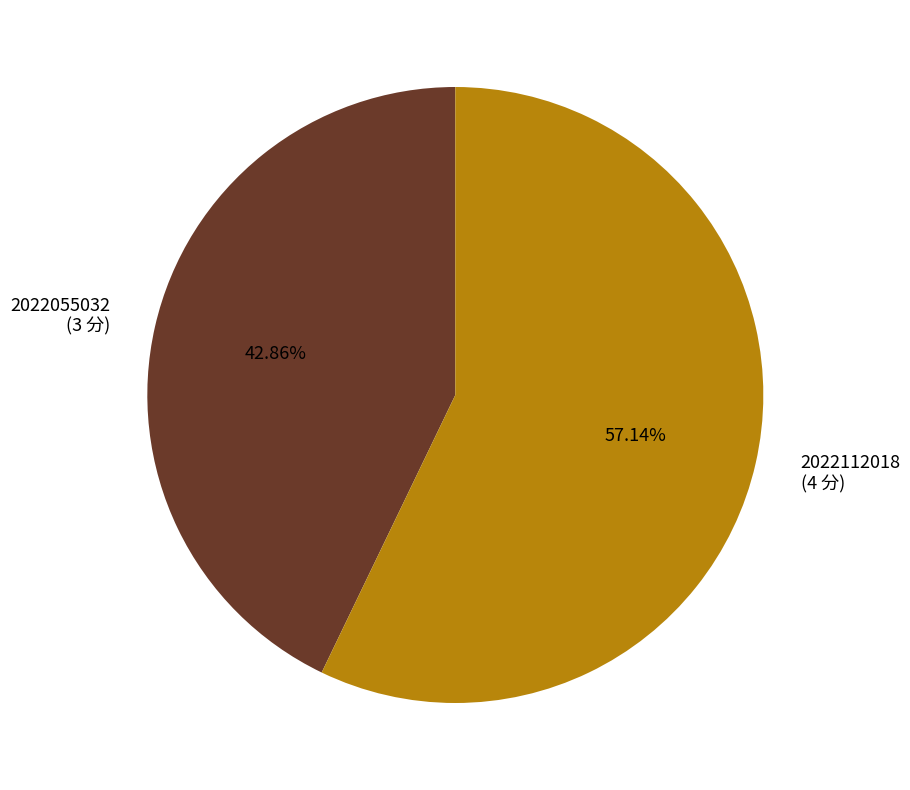

Which has a higher value, 2022055032 (3 分) or 2022112018 (4 分)?

2022112018 (4 分)